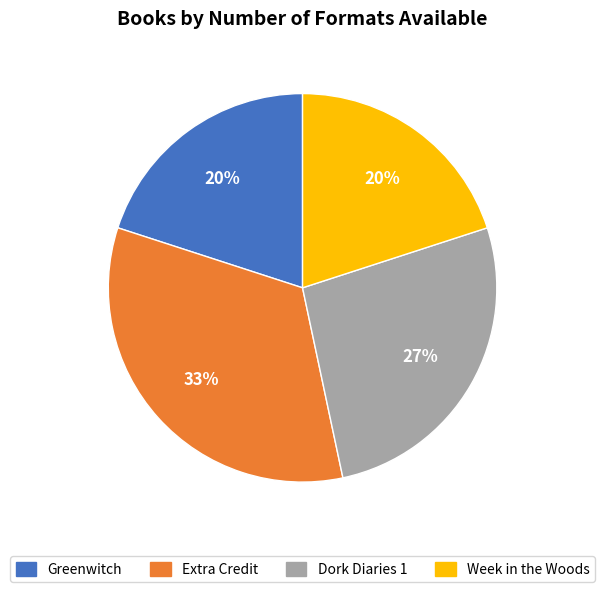

True or false: Dork Diaries 1 accounts for 27% of the total.

True